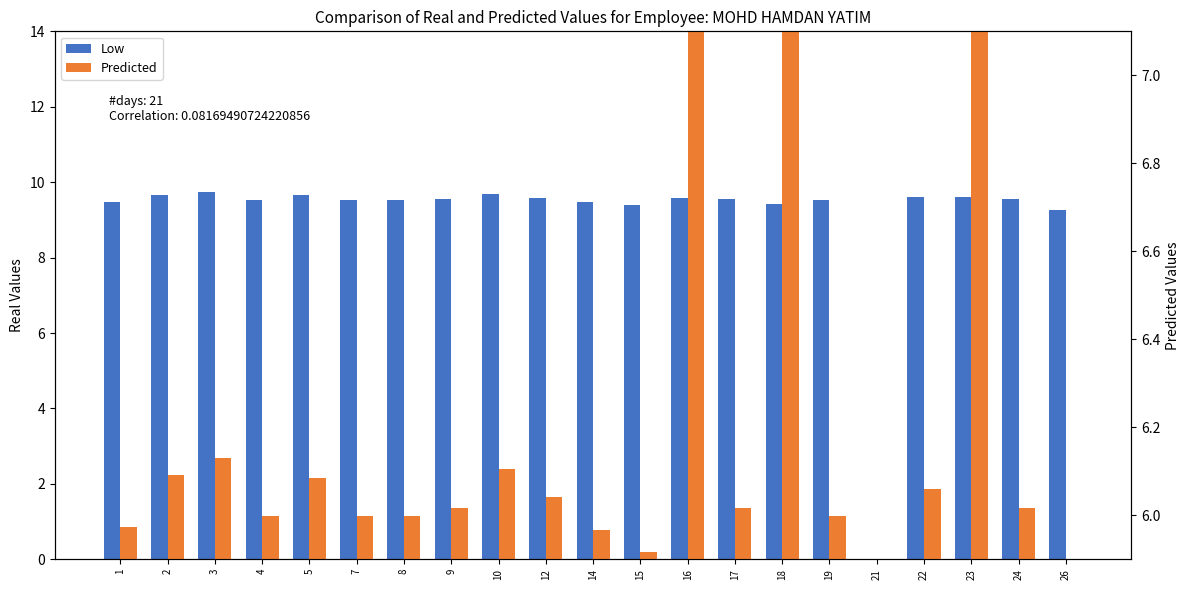

How many positive values does the Low series have?

20